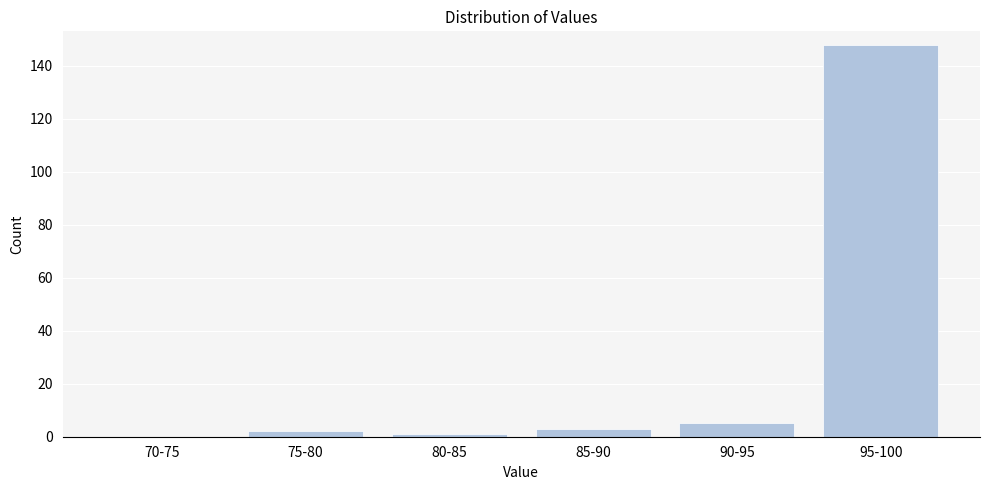

Reading left to right, what are all the values shown in this chart?

70-75=0	75-80=2	80-85=1	85-90=3	90-95=5	95-100=148